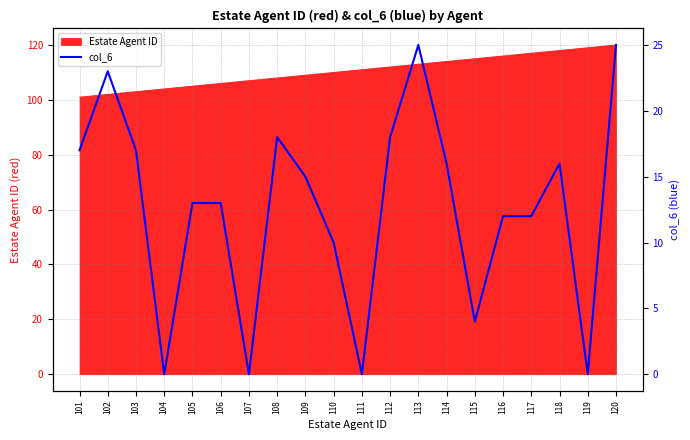

Does the chart have visible grid lines?

Yes